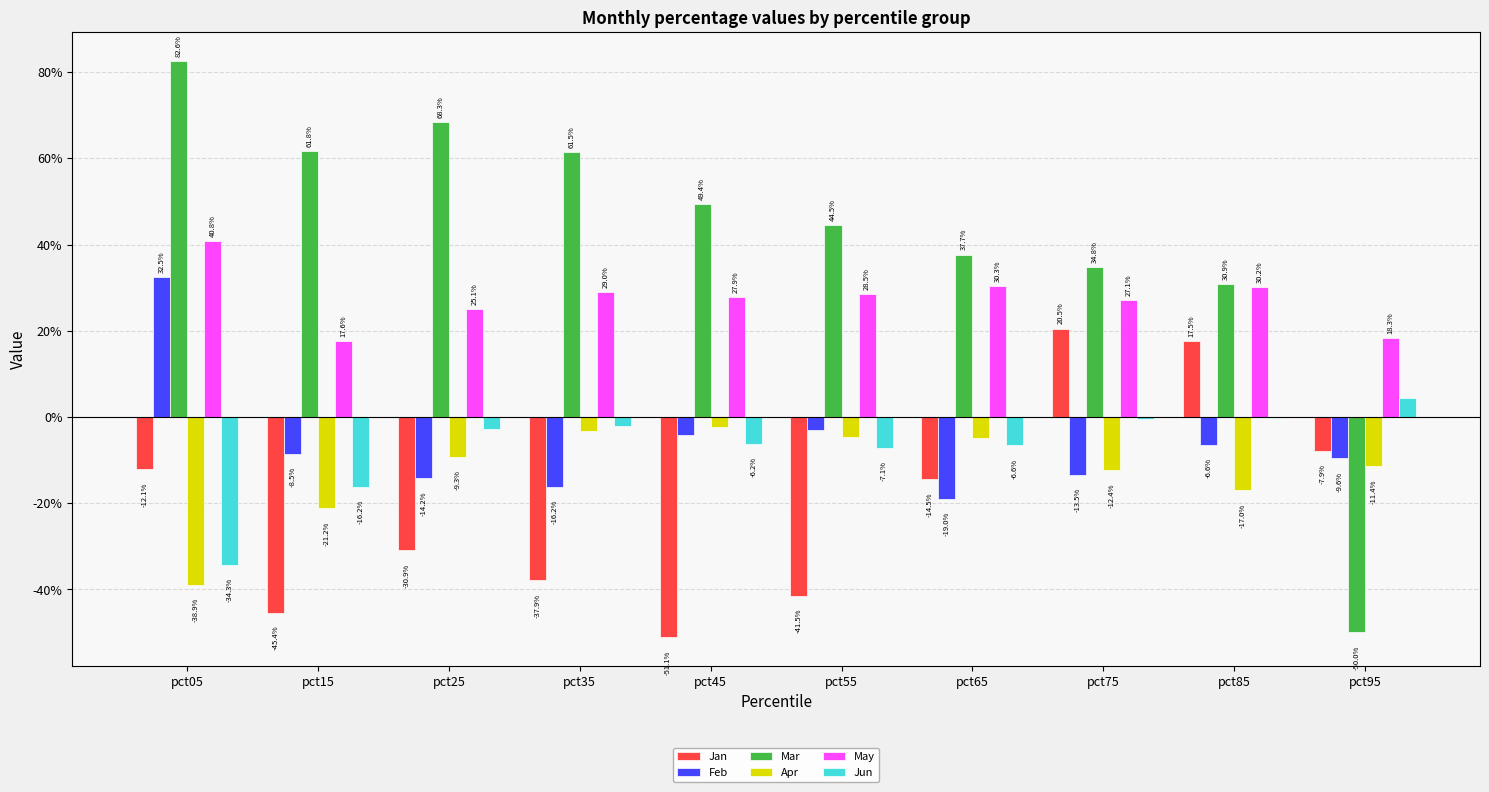

What is the maximum value for Mar?

0.8